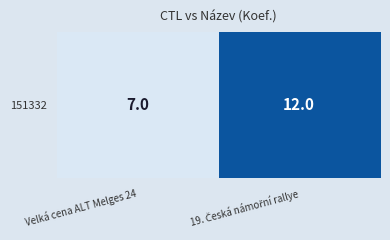

List the labels in order of value, largest first.

19. Česká námořní rallye, Velká cena ALT Melges 24